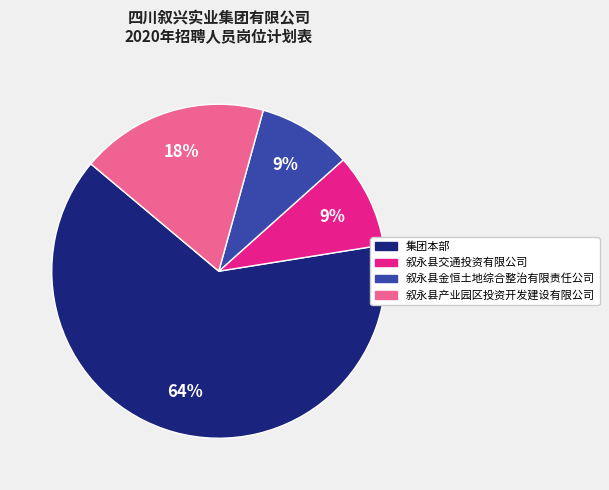

What percentage is the 集团本部 slice, to the nearest percent?

64%